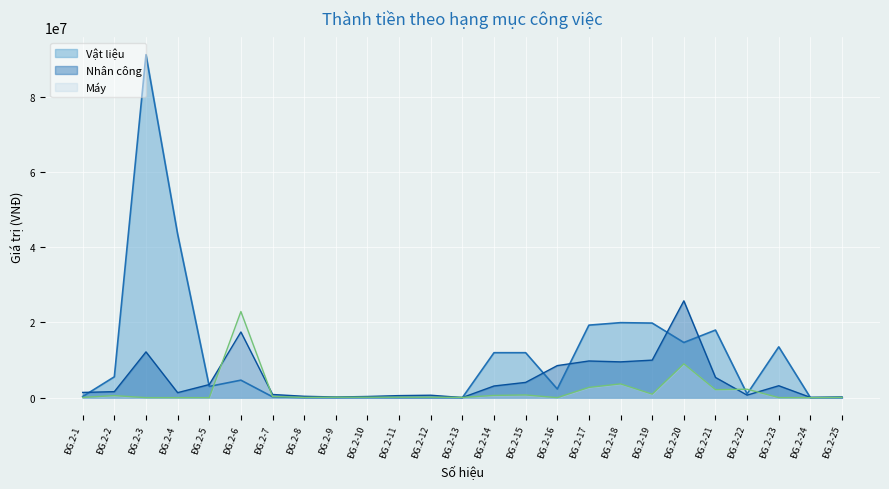

Reading left to right, what are all the values shown in this chart?

Vật liệu: ĐG.2-1=296229.6	ĐG.2-2=5538840.0	ĐG.2-3=91209120.0	ĐG.2-4=43507464.0	ĐG.2-5=2980137.2	ĐG.2-6=4642489.7	ĐG.2-7=216024.8	ĐG.2-8=0.0	ĐG.2-9=0.0	ĐG.2-10=23929.1	ĐG.2-11=10575.7	ĐG.2-12=15106.4	ĐG.2-13=0.0	ĐG.2-14=11947415.2	ĐG.2-15=11947020.1	ĐG.2-16=2295982.5	ĐG.2-17=19276312.9	ĐG.2-18=19937838.6	ĐG.2-19=19823537.5	ĐG.2-20=14661740.6	ĐG.2-21=17967577.5	ĐG.2-22=988011.3	ĐG.2-23=13505124.0	ĐG.2-24=0.0	ĐG.2-25=1109.7
Nhân công: ĐG.2-1=1384353.4	ĐG.2-2=1591363.8	ĐG.2-3=12165092.2	ĐG.2-4=1326136.5	ĐG.2-5=3477424.6	ĐG.2-6=17461015.0	ĐG.2-7=838128.7	ĐG.2-8=361868.5	ĐG.2-9=173289.2	ĐG.2-10=308352.8	ĐG.2-11=540235.8	ĐG.2-12=640802.8	ĐG.2-13=28032.1	ĐG.2-14=3094581.5	ĐG.2-15=4053153.7	ĐG.2-16=8519704.4	ĐG.2-17=9746936.9	ĐG.2-18=9512033.6	ĐG.2-19=9973584.0	ĐG.2-20=25735672.0	ĐG.2-21=5369842.5	ĐG.2-22=662135.2	ĐG.2-23=3165075.5	ĐG.2-24=65835.4	ĐG.2-25=179551.2
Máy: ĐG.2-1=63819.5	ĐG.2-2=538871.4	ĐG.2-3=0.0	ĐG.2-4=0.0	ĐG.2-5=0.0	ĐG.2-6=22895342.8	ĐG.2-7=306015.9	ĐG.2-8=62685.9	ĐG.2-9=110475.2	ĐG.2-10=104710.2	ĐG.2-11=109976.6	ĐG.2-12=113240.8	ĐG.2-13=64850.4	ĐG.2-14=586017.0	ĐG.2-15=709934.9	ĐG.2-16=0.0	ĐG.2-17=2722925.0	ĐG.2-18=3654984.6	ĐG.2-19=923311.7	ĐG.2-20=8992381.8	ĐG.2-21=2116127.5	ĐG.2-22=2237301.0	ĐG.2-23=11144.7	ĐG.2-24=1003.0	ĐG.2-25=62155.6